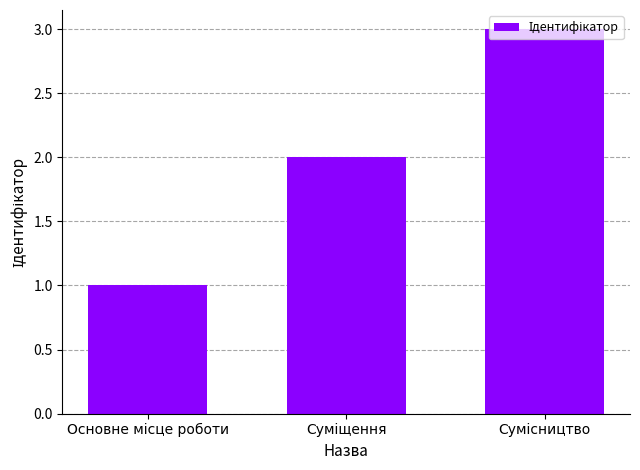

What is the maximum value shown in the chart?

3